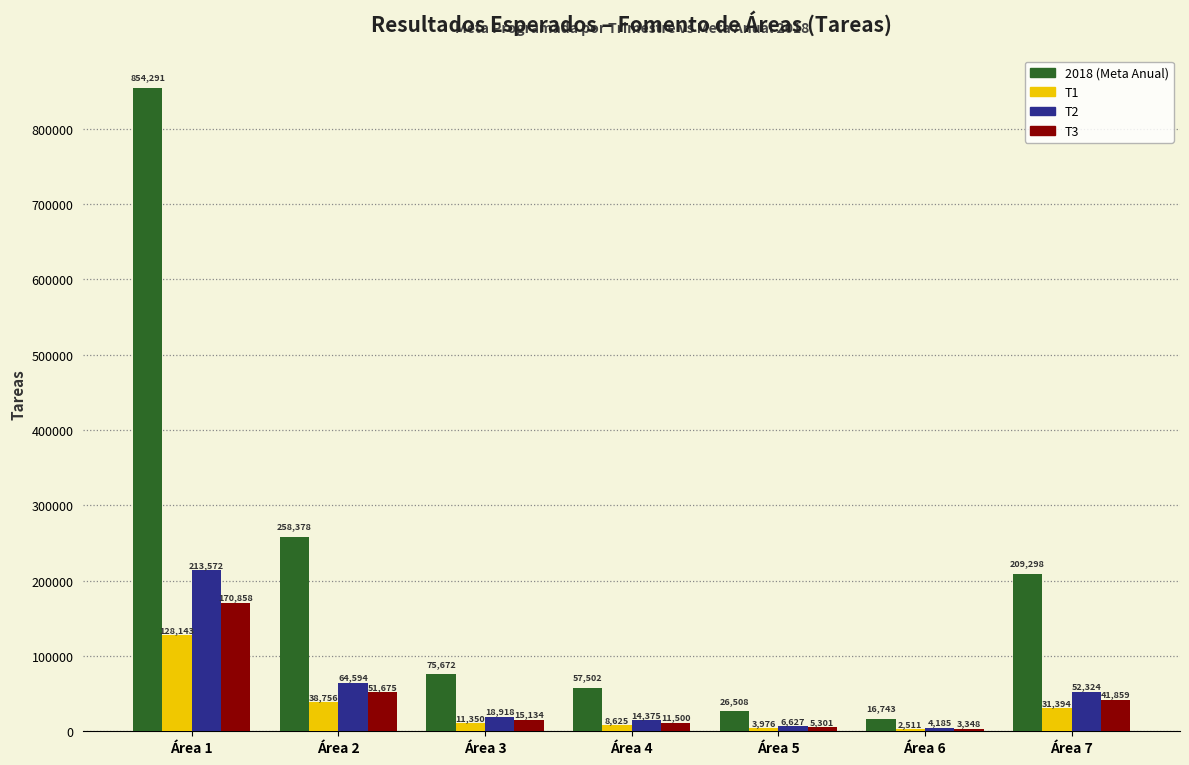

What is the approximate value of 2018 (Meta Anual) at Área 2?

258378.0